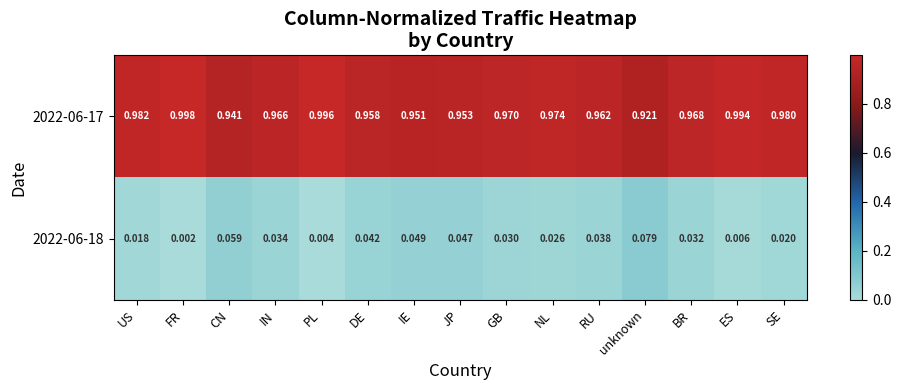

At how many categories does at least one series exceed 0?

15